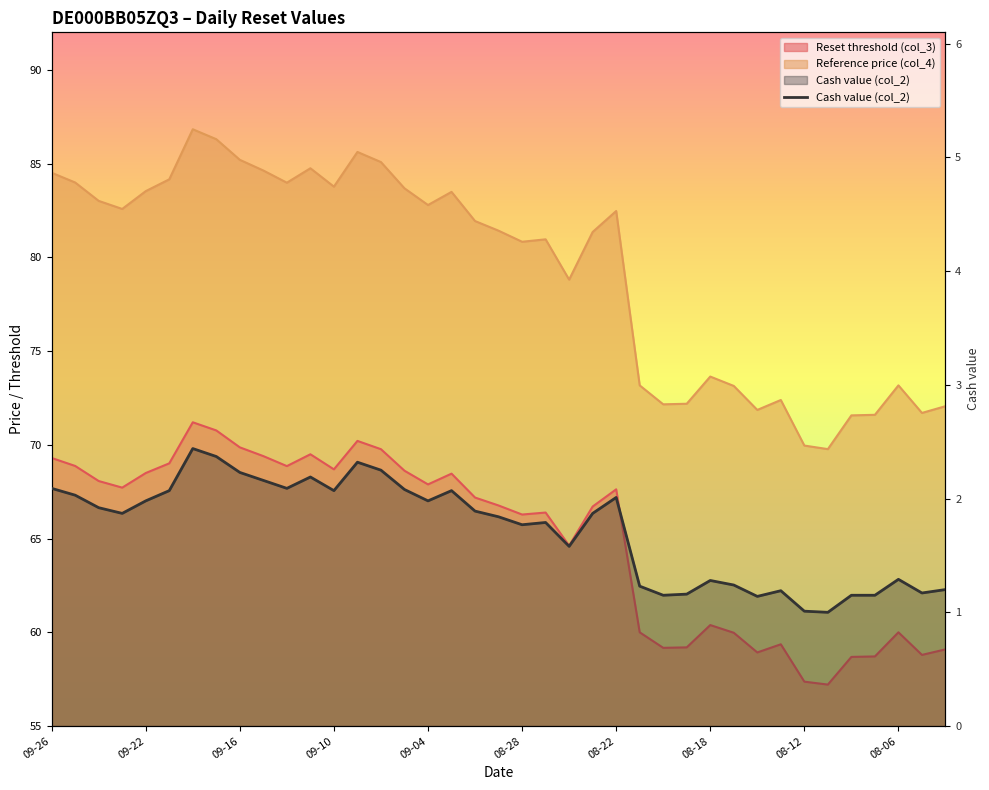

The chart shows a value of 1.2 at 08-28. True or false?

False